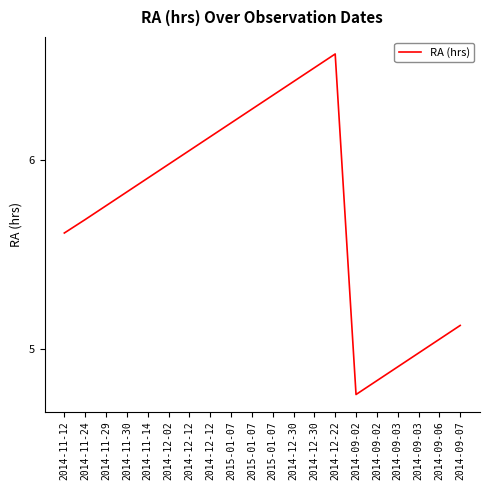

What is the maximum value shown in the chart?

6.6